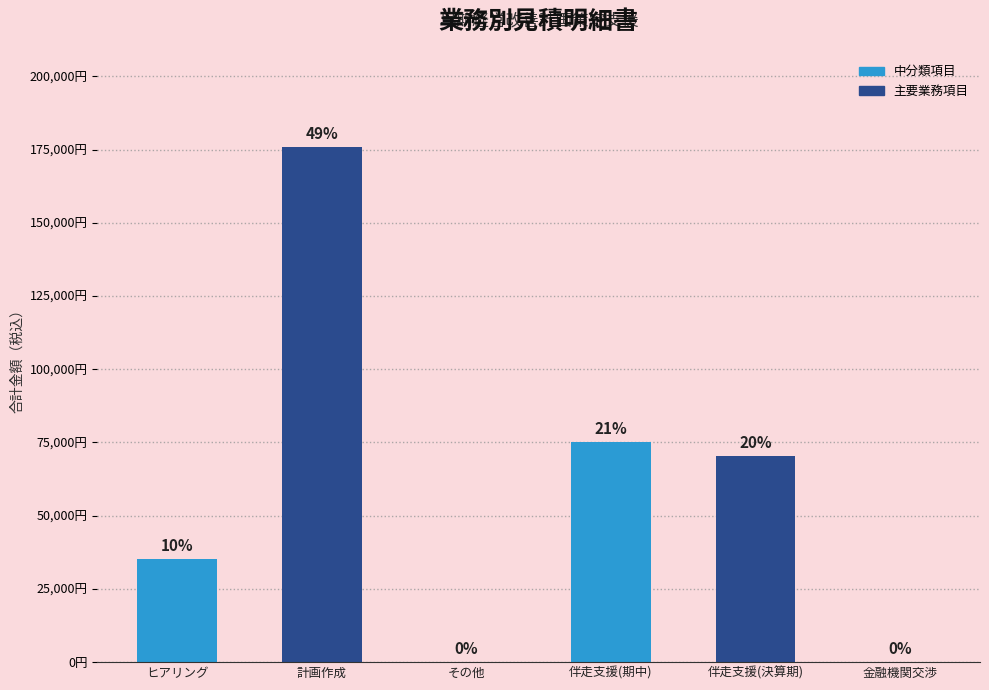

What is the change in value from 計画作成 to 伴走支援(決算期)?

-105600